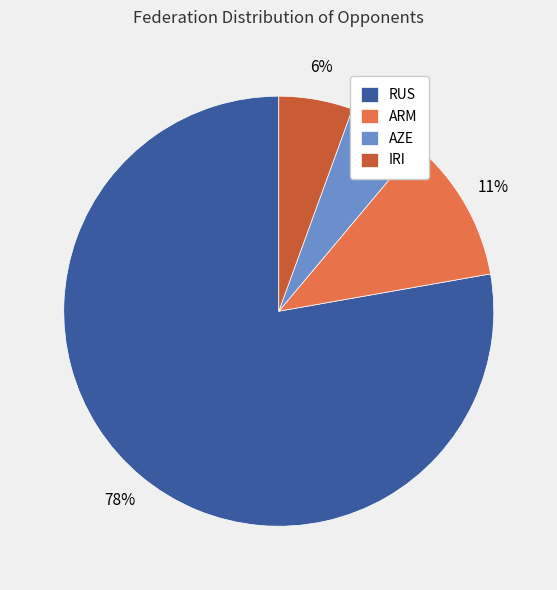

To the nearest percent, what is the average slice percentage?

25%